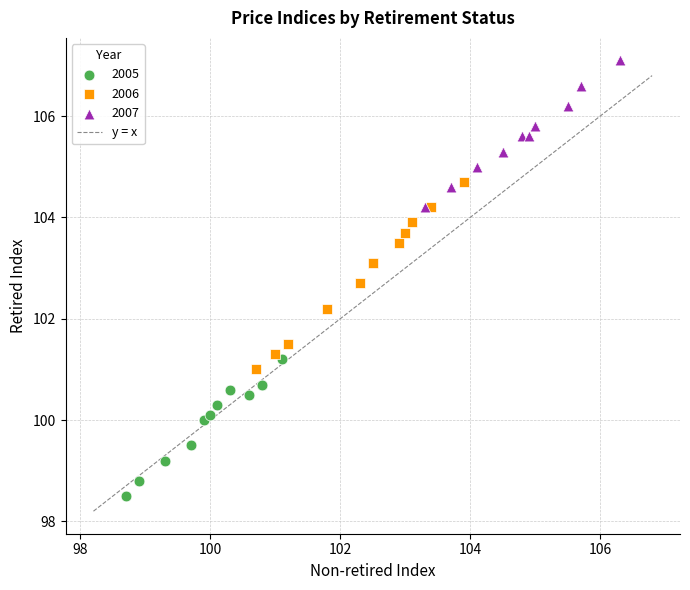

Which series has the widest spread of Y values?

2006